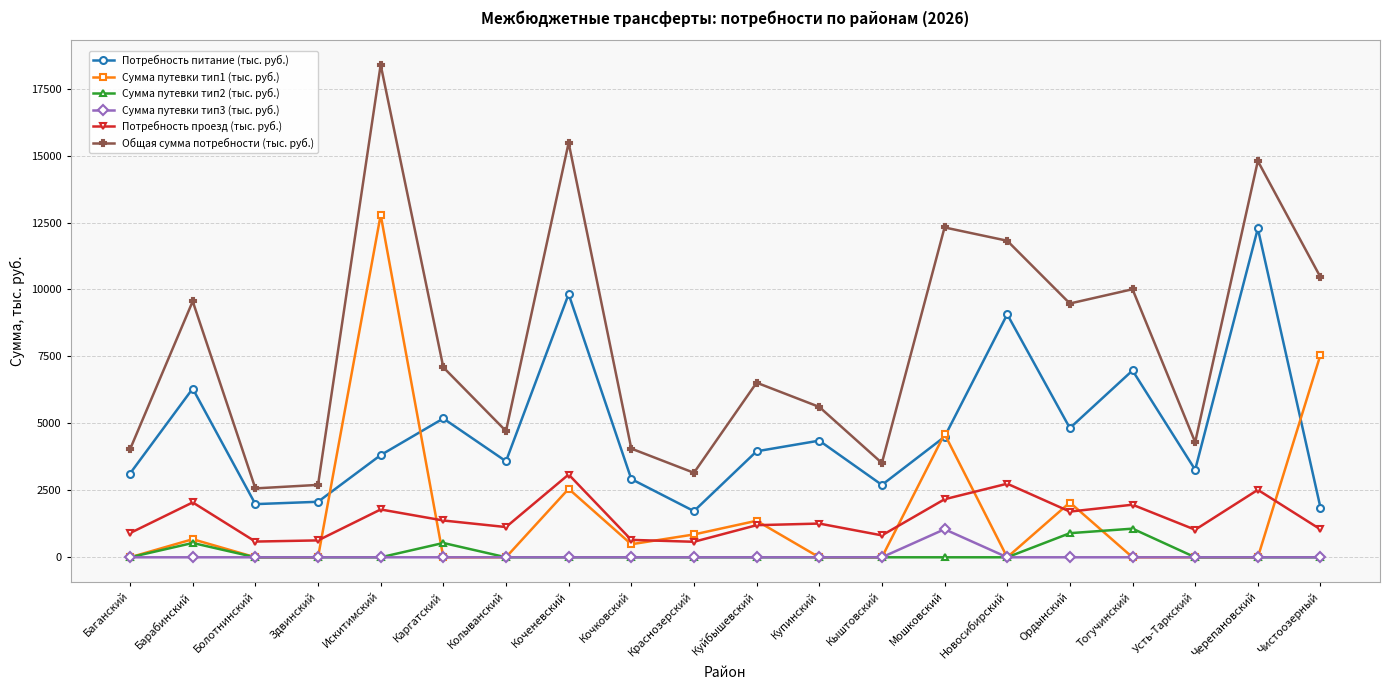

True or false: Потребность проезд (тыс. руб.) and Сумма путевки тип1 (тыс. руб.) cross at least once.

True